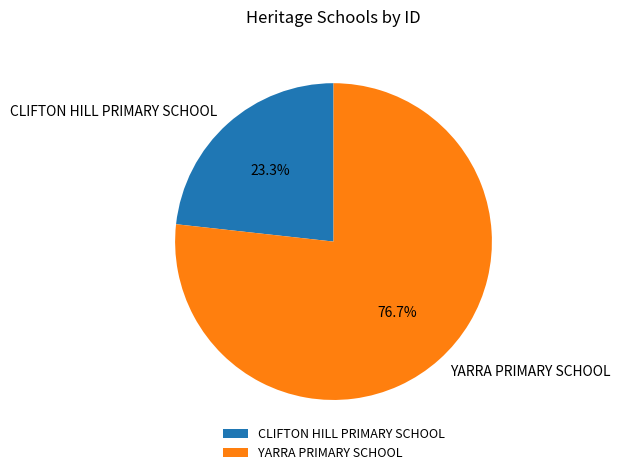

To the nearest percent, what is the combined percentage of YARRA PRIMARY SCHOOL and CLIFTON HILL PRIMARY SCHOOL?

100%